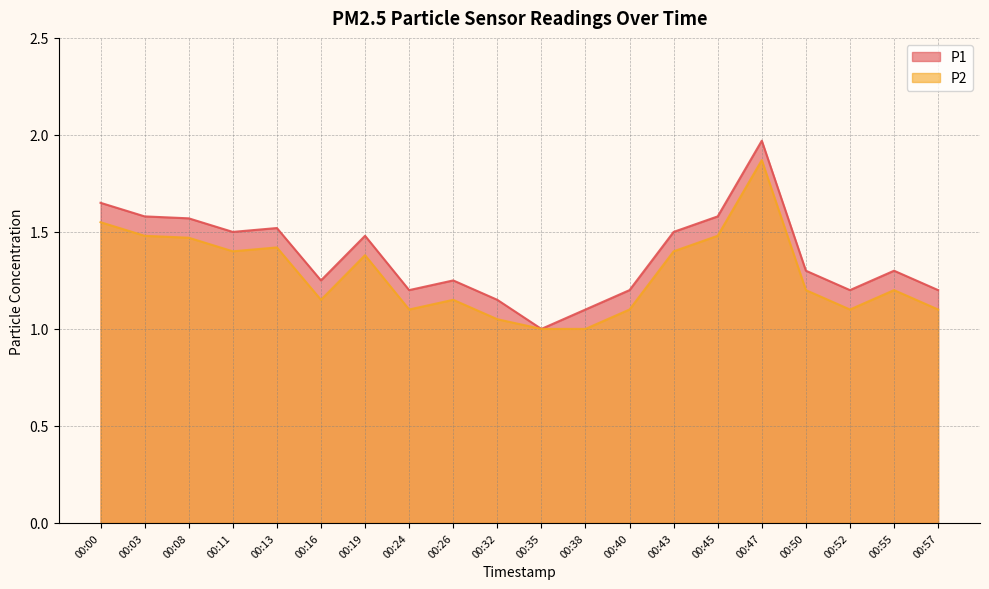

Reading right to left, transcribe all the data shown in this chart.

P1: 00:57=1.2	00:55=1.3	00:52=1.2	00:50=1.3	00:47=2.0	00:45=1.6	00:43=1.5	00:40=1.2	00:38=1.1	00:35=1.0	00:32=1.1	00:26=1.2	00:24=1.2	00:19=1.5	00:16=1.2	00:13=1.5	00:11=1.5	00:08=1.6	00:03=1.6	00:00=1.6
P2: 00:57=1.1	00:55=1.2	00:52=1.1	00:50=1.2	00:47=1.9	00:45=1.5	00:43=1.4	00:40=1.1	00:38=1.0	00:35=1.0	00:32=1.1	00:26=1.1	00:24=1.1	00:19=1.4	00:16=1.1	00:13=1.4	00:11=1.4	00:08=1.5	00:03=1.5	00:00=1.6